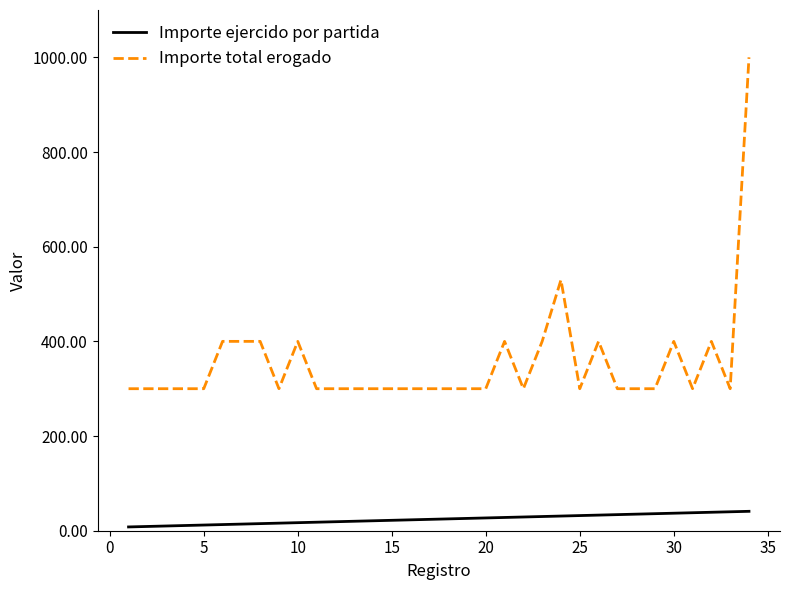

What is the greatest value displayed?

1000